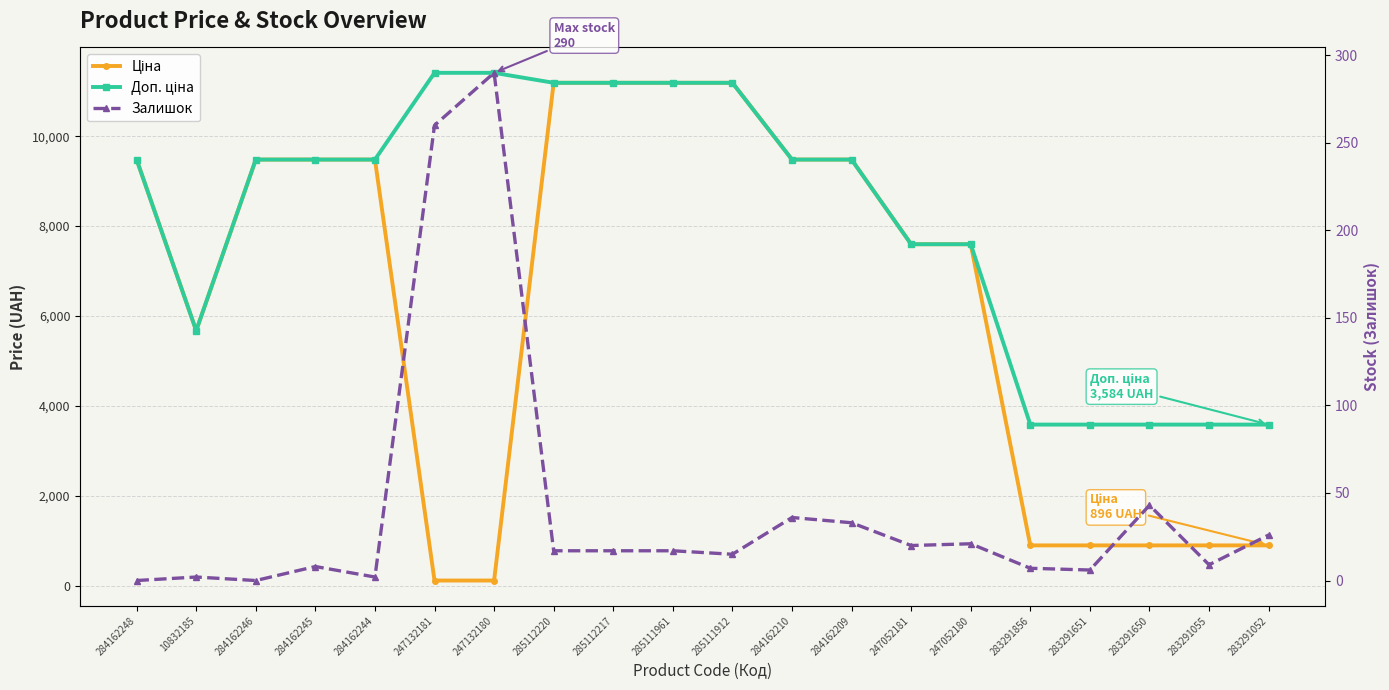

What is the greatest value displayed?

11410.0